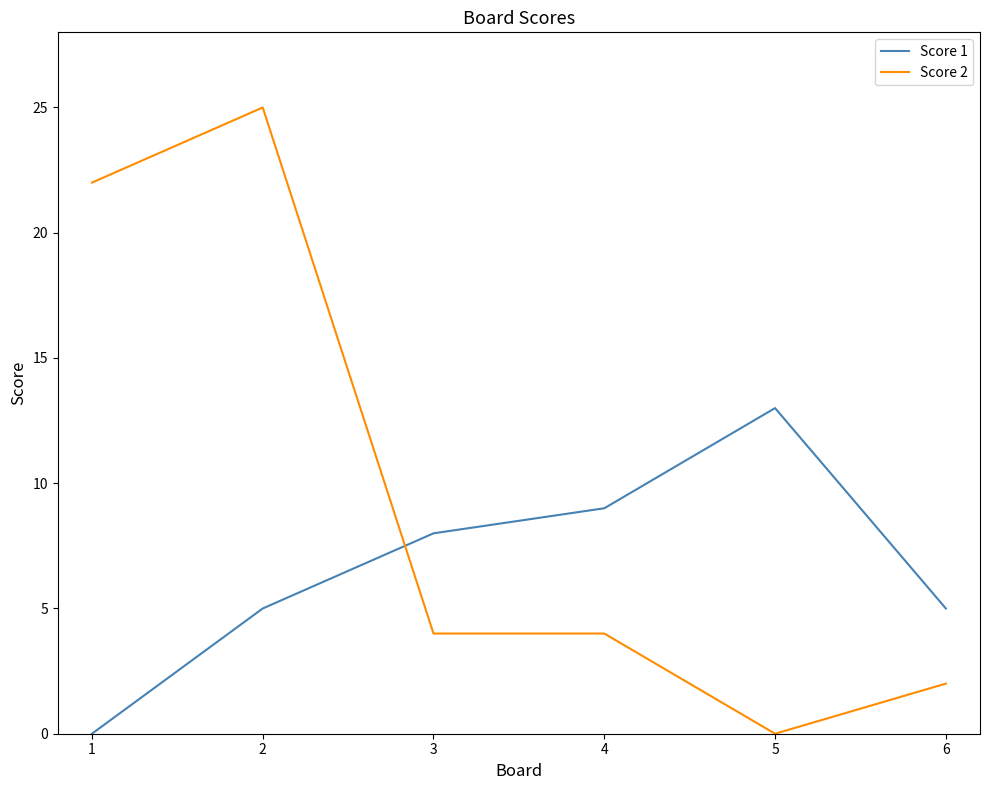

Is the value of Score 2 at 3 greater than the value of Score 1 at 3?

No